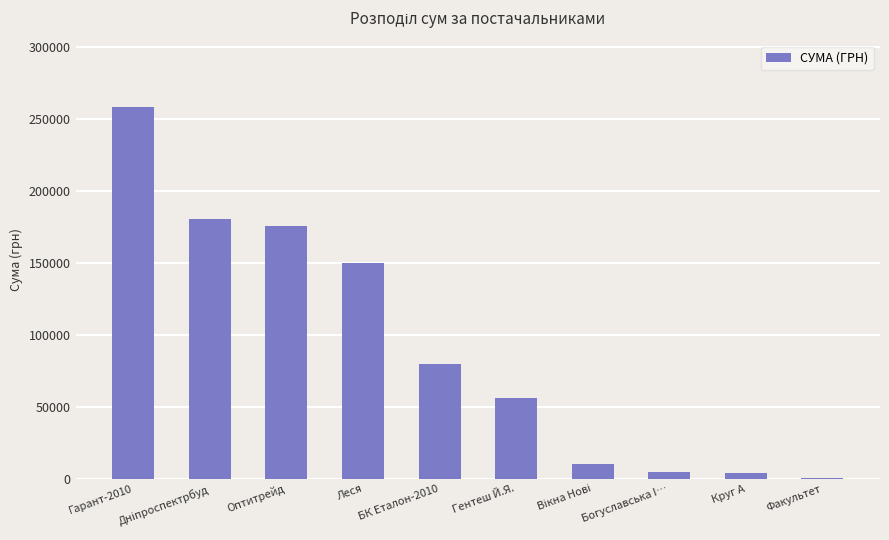

At which label is the value closest to 129120?

Леся